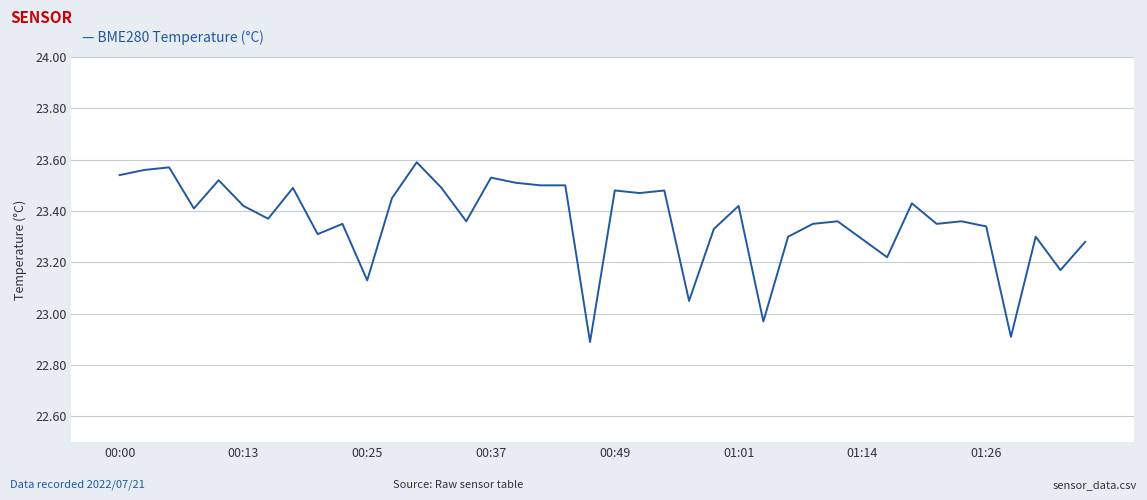

What is the smallest value displayed?

22.9